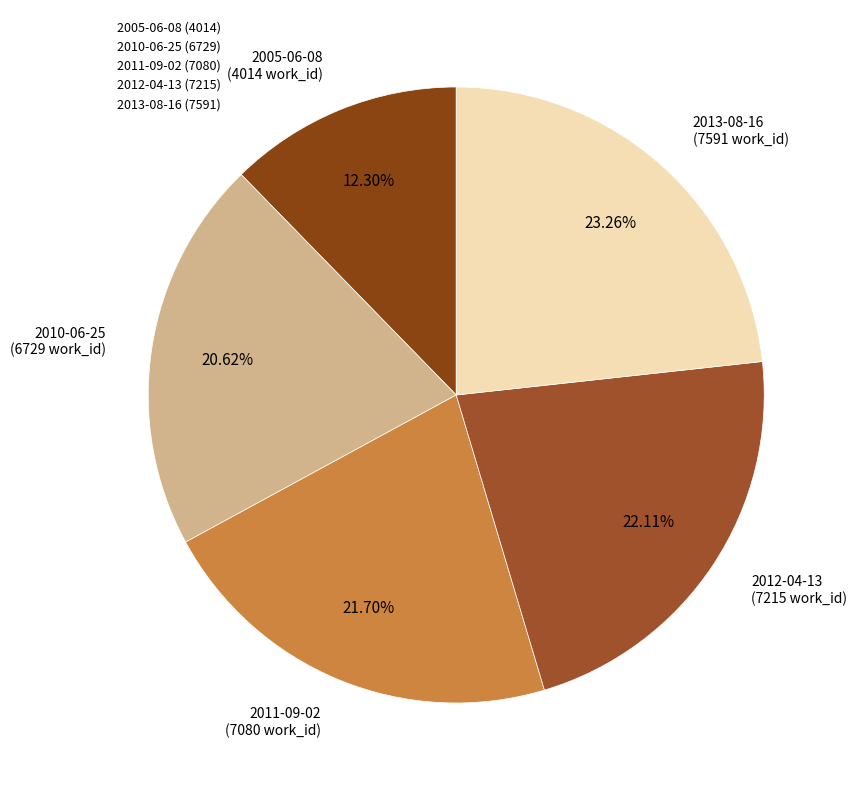

What is the largest slice in the pie chart?

2013-08-16